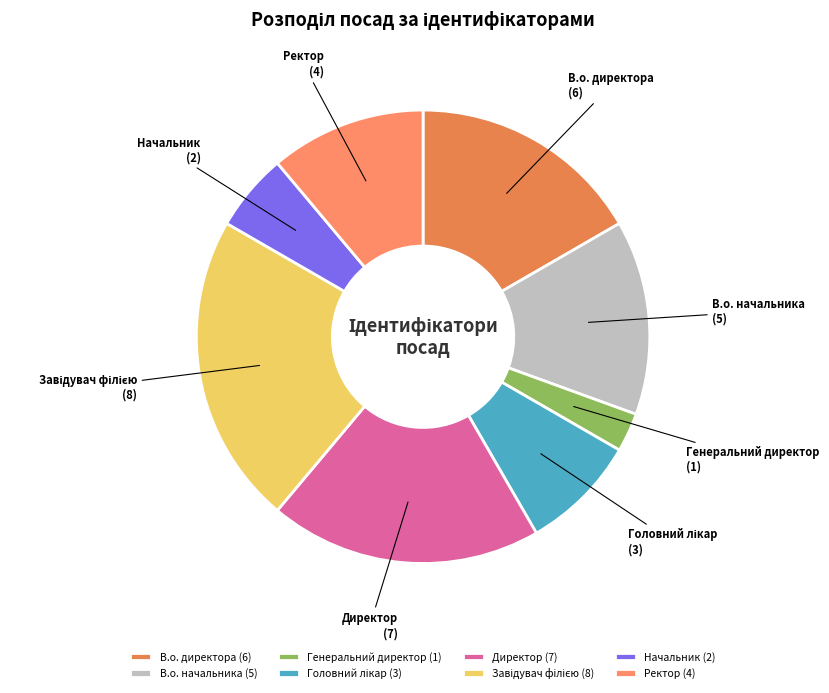

Count the number of slices in the pie.

8